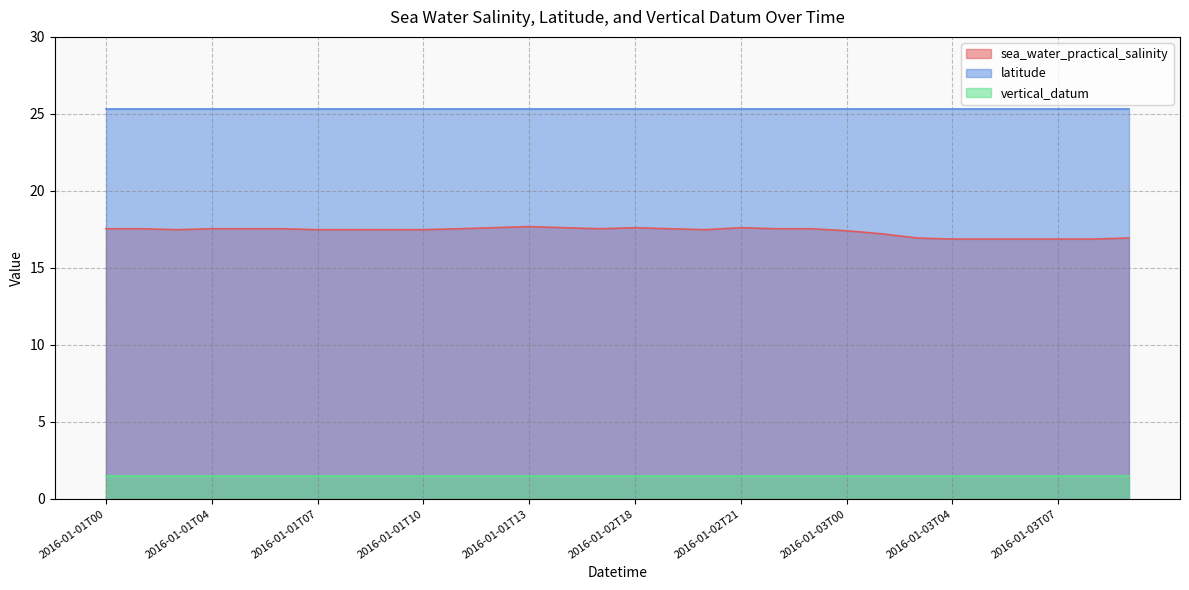

The value of vertical_datum at 2016-01-02T20 is 2.6. True or false?

False